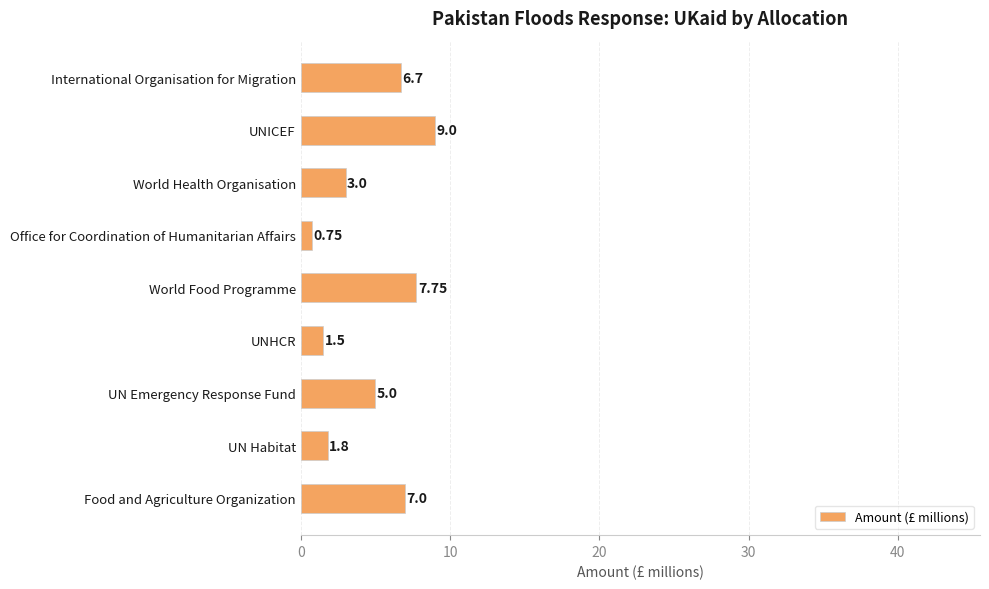

What is the label of the 2nd bar from the top?

UNICEF